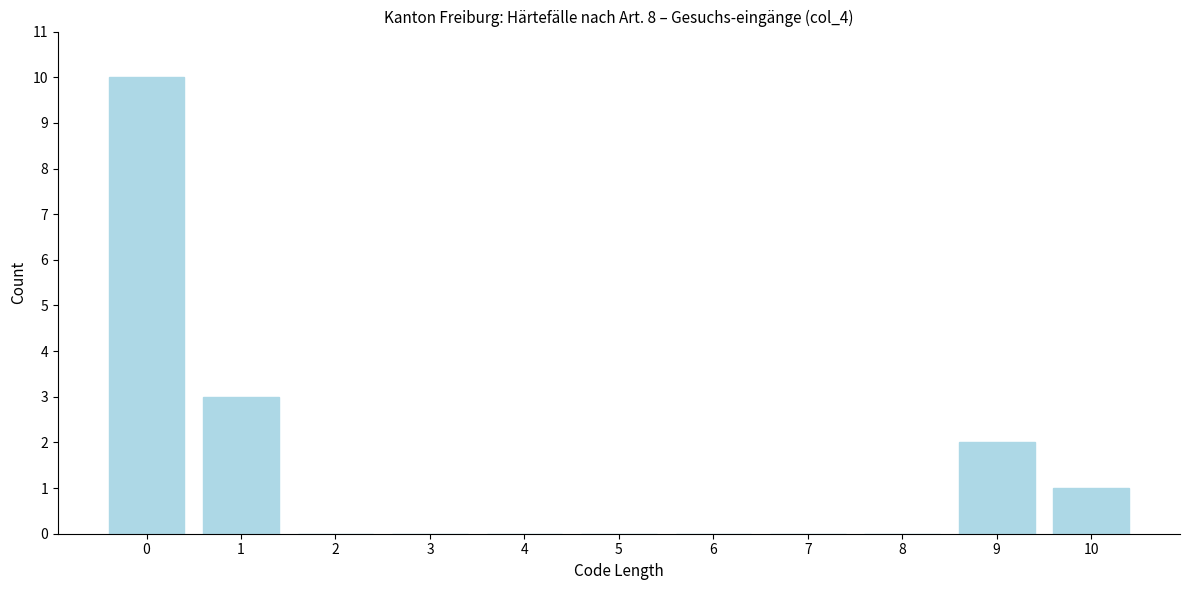

Reading right to left, what are all the values shown in this chart?

10=1	9=2	8=0	7=0	6=0	5=0	4=0	3=0	2=0	1=3	0=10